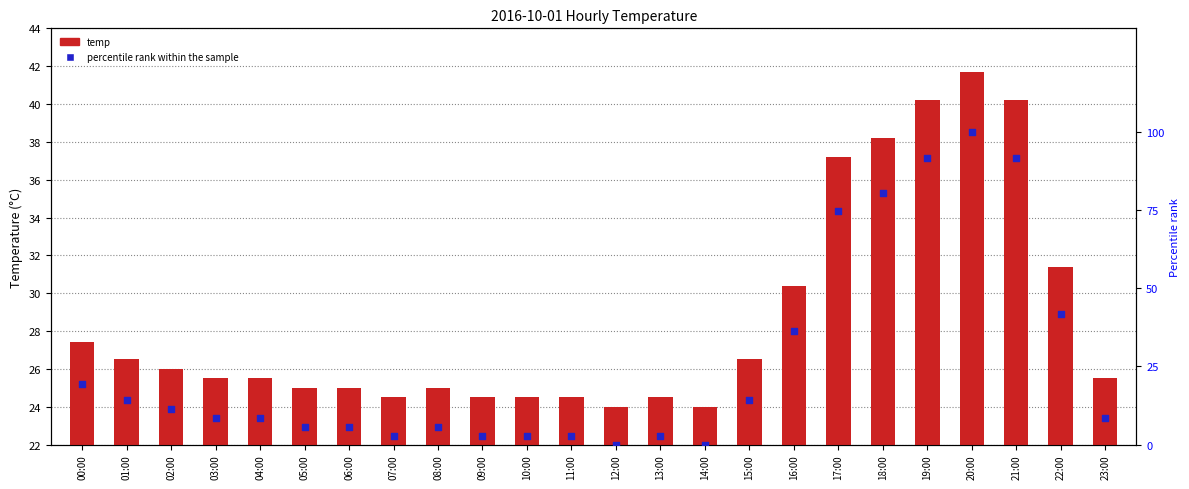

At how many categories does at least one series exceed 74?

5